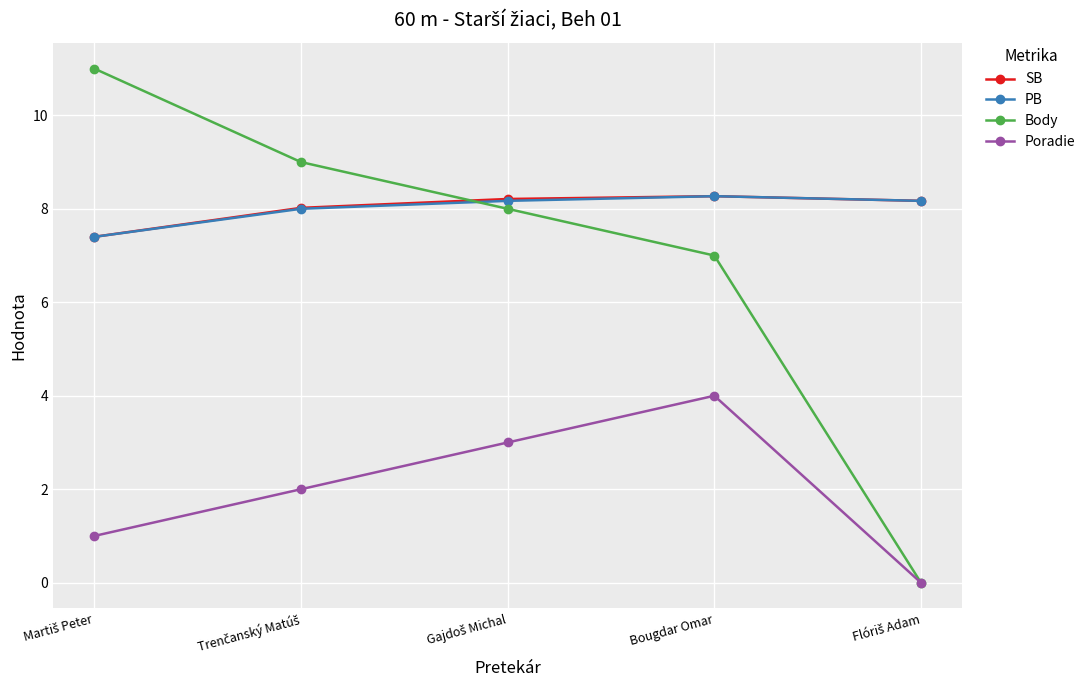

Does the chart have visible grid lines?

Yes